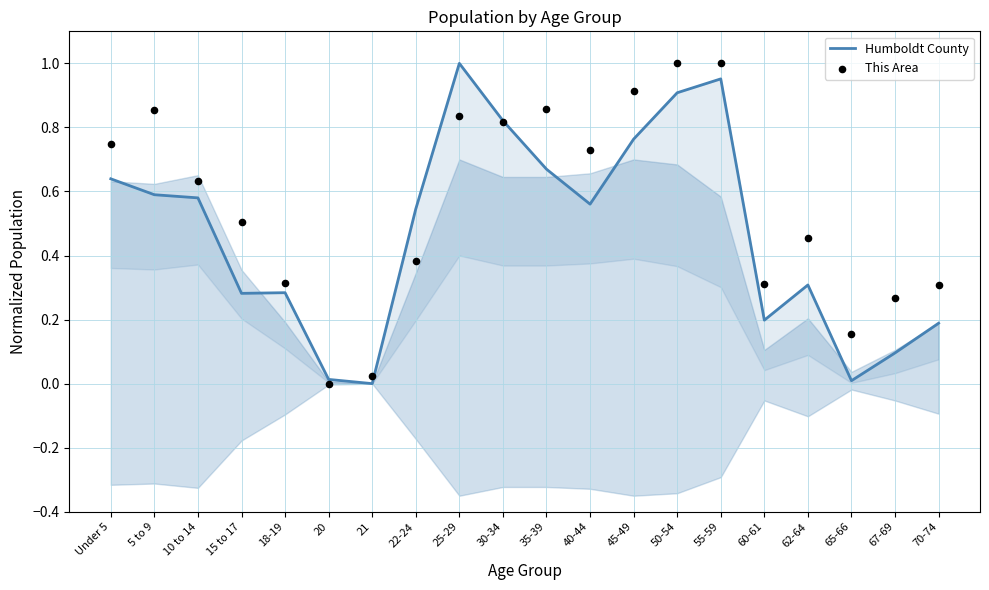

What are all the series names shown in the legend?

Humboldt County, This Area